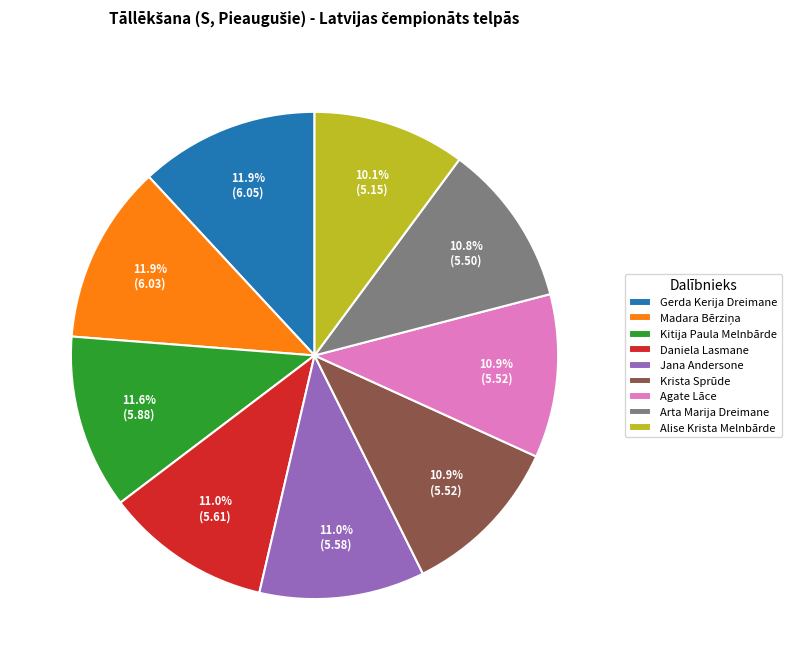

Count the number of slices in the pie.

9